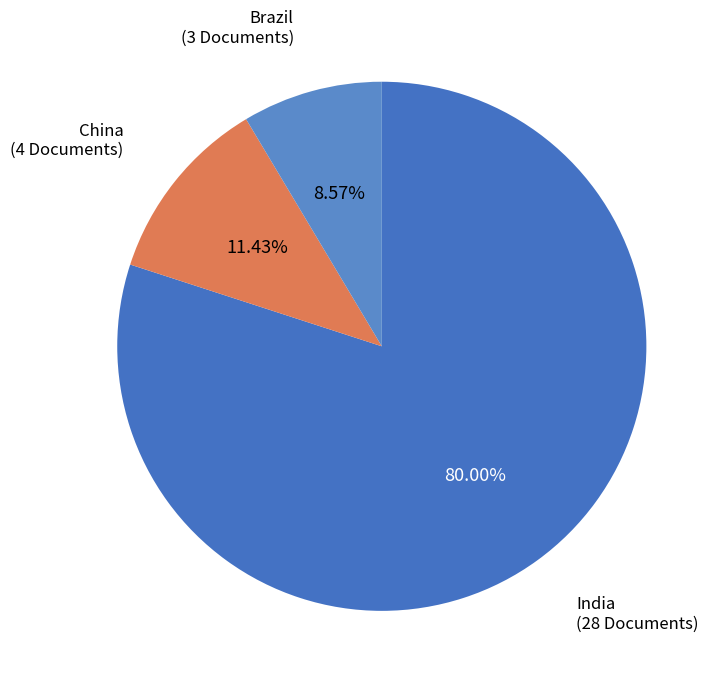

To the nearest percent, what is the combined percentage of Brazil and China?

20%